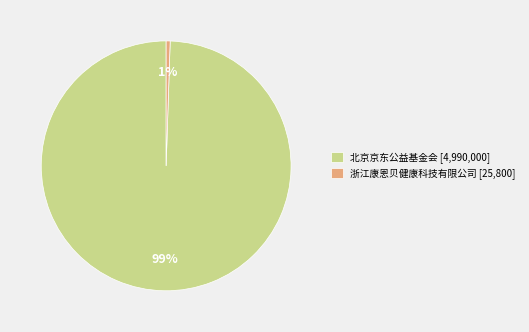

Combined, do 浙江康恩贝健康科技有限公司 [25,800] and 北京京东公益基金会 [4,990,000] account for over 50%?

Yes